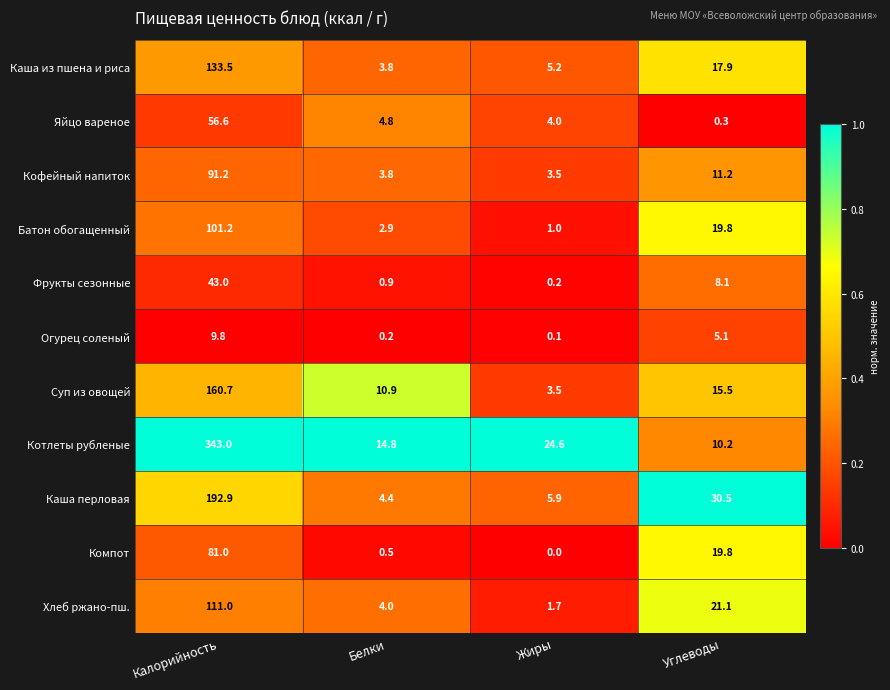

List the series in order of their peak value, highest first.

Котлеты рубленые, Каша перловая, Суп из овощей, Каша из пшена и риса, Хлеб ржано-пш., Батон обогащенный, Кофейный напиток, Компот, Яйцо вареное, Фрукты сезонные, Огурец соленый